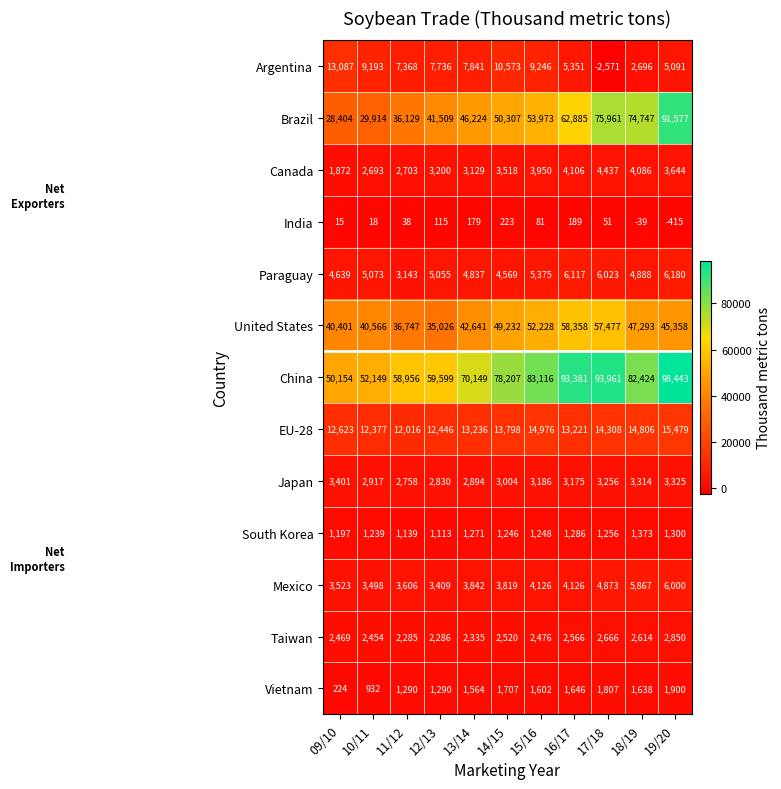

How many data points does each series have?

11